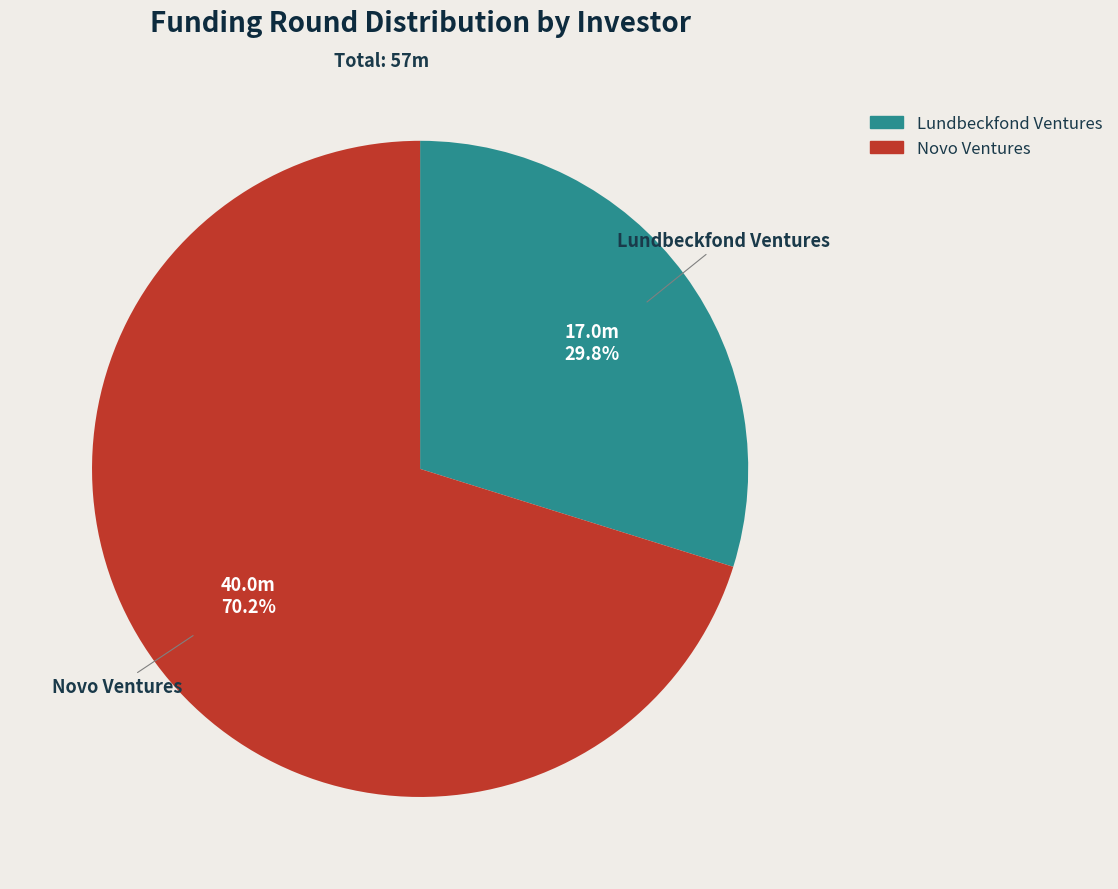

What is the smallest slice in the pie chart?

Lundbeckfond Ventures